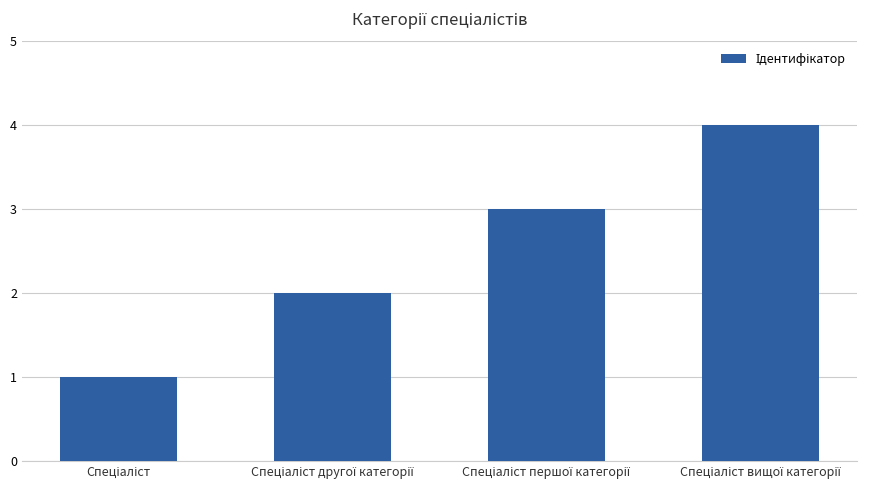

How many values are between 2 and 4?

3